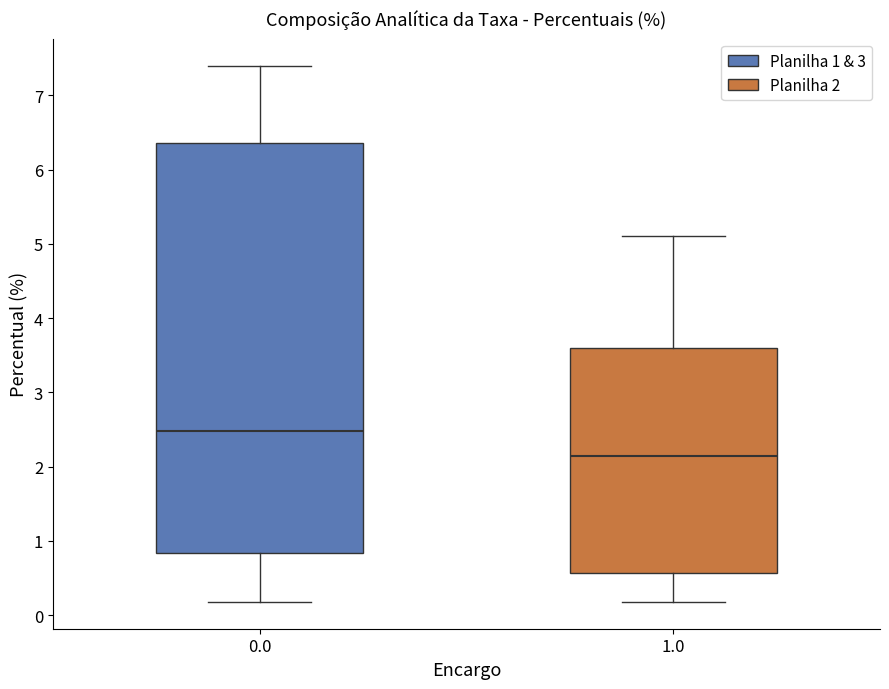

Which box's median line is the highest?

0.0